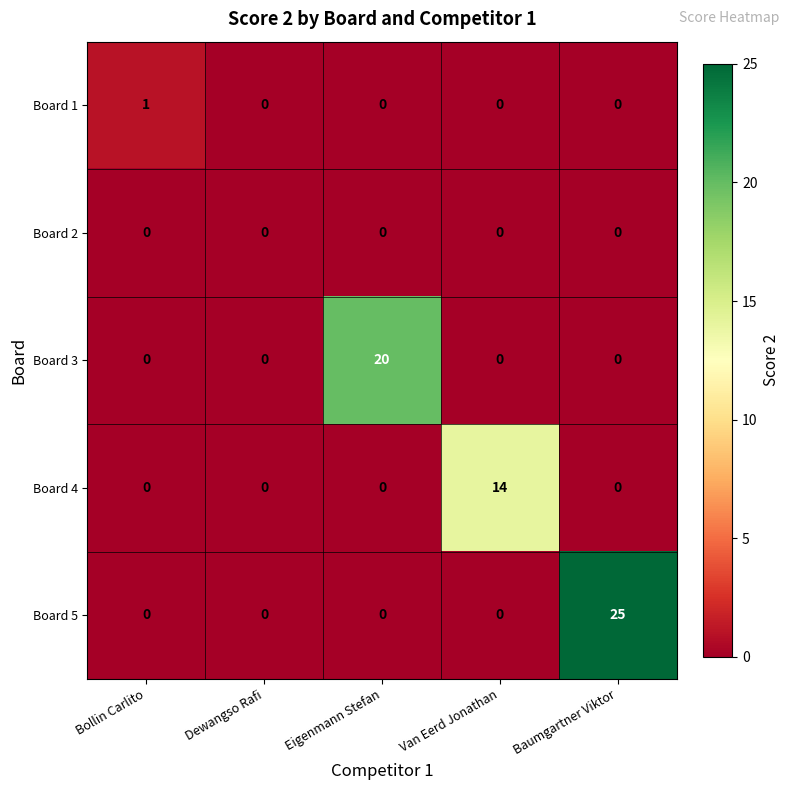

Between Dewangso Rafi and Eigenmann Stefan, which series saw the biggest shift?

Board 3